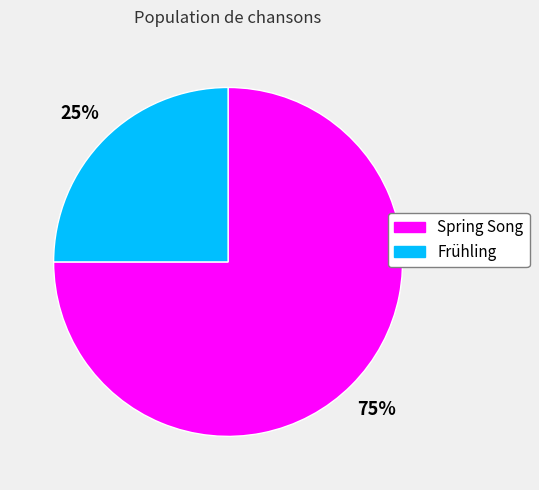

What is the majority slice?

Spring Song